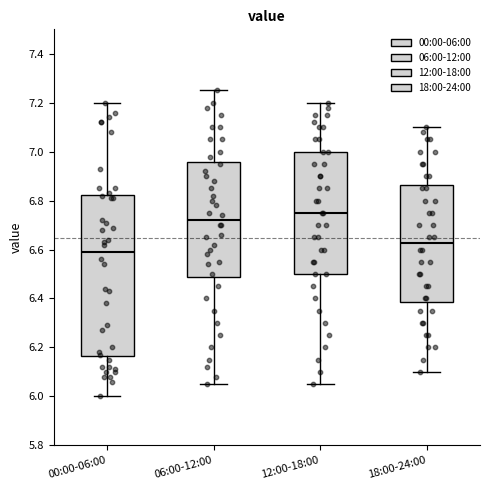

Reading left to right, read every box against the y-axis: the position of its median line, the range the box covers, and the ends of its whiskers. The values are not printed on the chart, so give them approximately, as read against the axis.

00:00-06:00: median 6.60, box 6.16 to 6.82, whiskers 6.00 to 7.20
06:00-12:00: median 6.72, box 6.48 to 6.96, whiskers 6.06 to 7.26
12:00-18:00: median 6.76, box 6.50 to 7.00, whiskers 6.06 to 7.20
18:00-24:00: median 6.62, box 6.38 to 6.86, whiskers 6.10 to 7.10